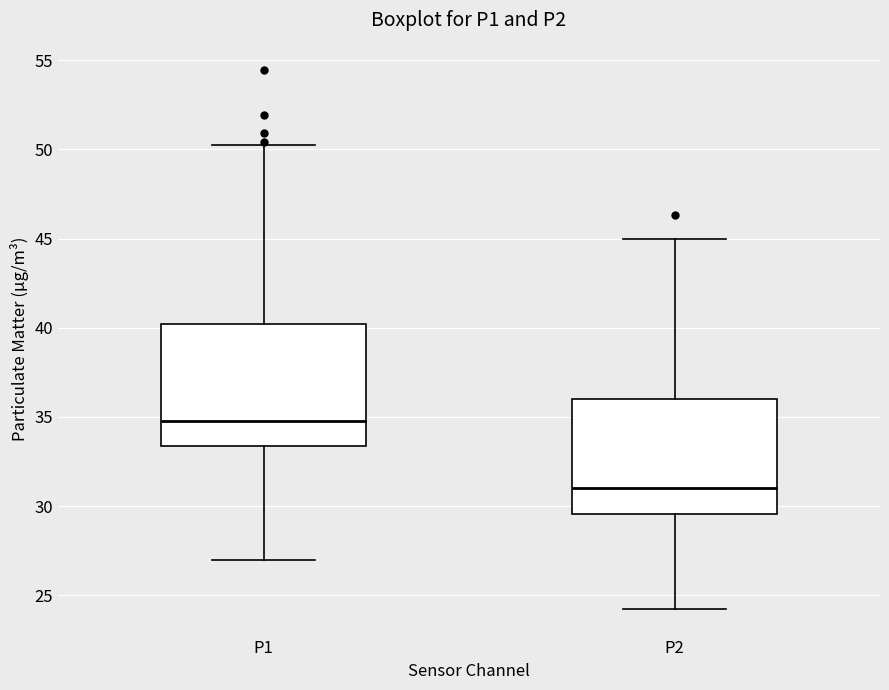

Reading left to right, transcribe this box plot: for each box, give where its median line is, the range the box spans, and where its two whiskers end, as read against the y-axis. The values are not printed on the chart, so give them approximately, as read against the axis.

P1: median 35.0, box 33.5 to 40.0, whiskers 27.0 to 50.0
P2: median 31.0, box 29.5 to 36.0, whiskers 24.5 to 45.0